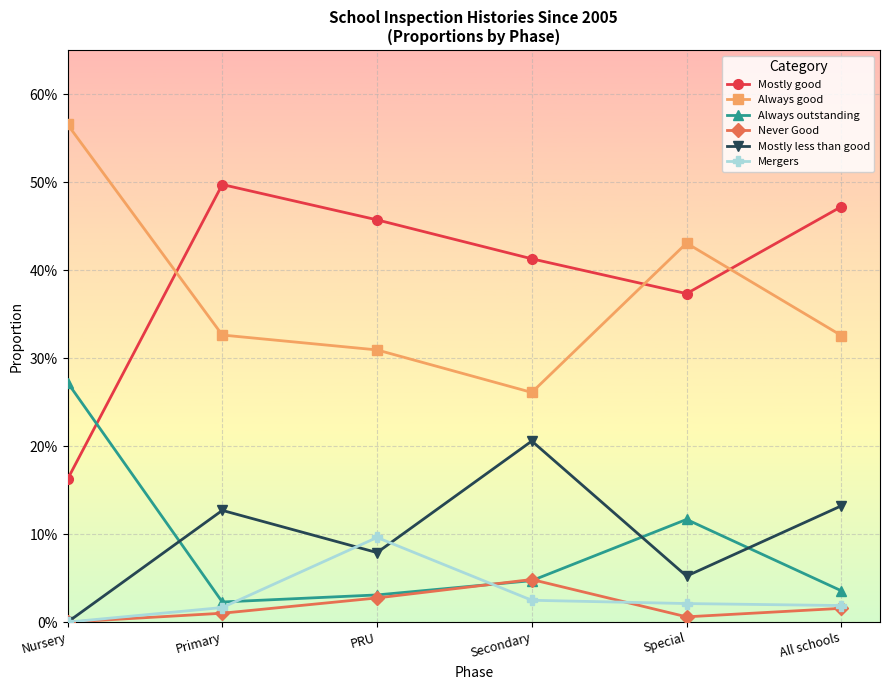

Is this an area chart (filled region under the line)?

No